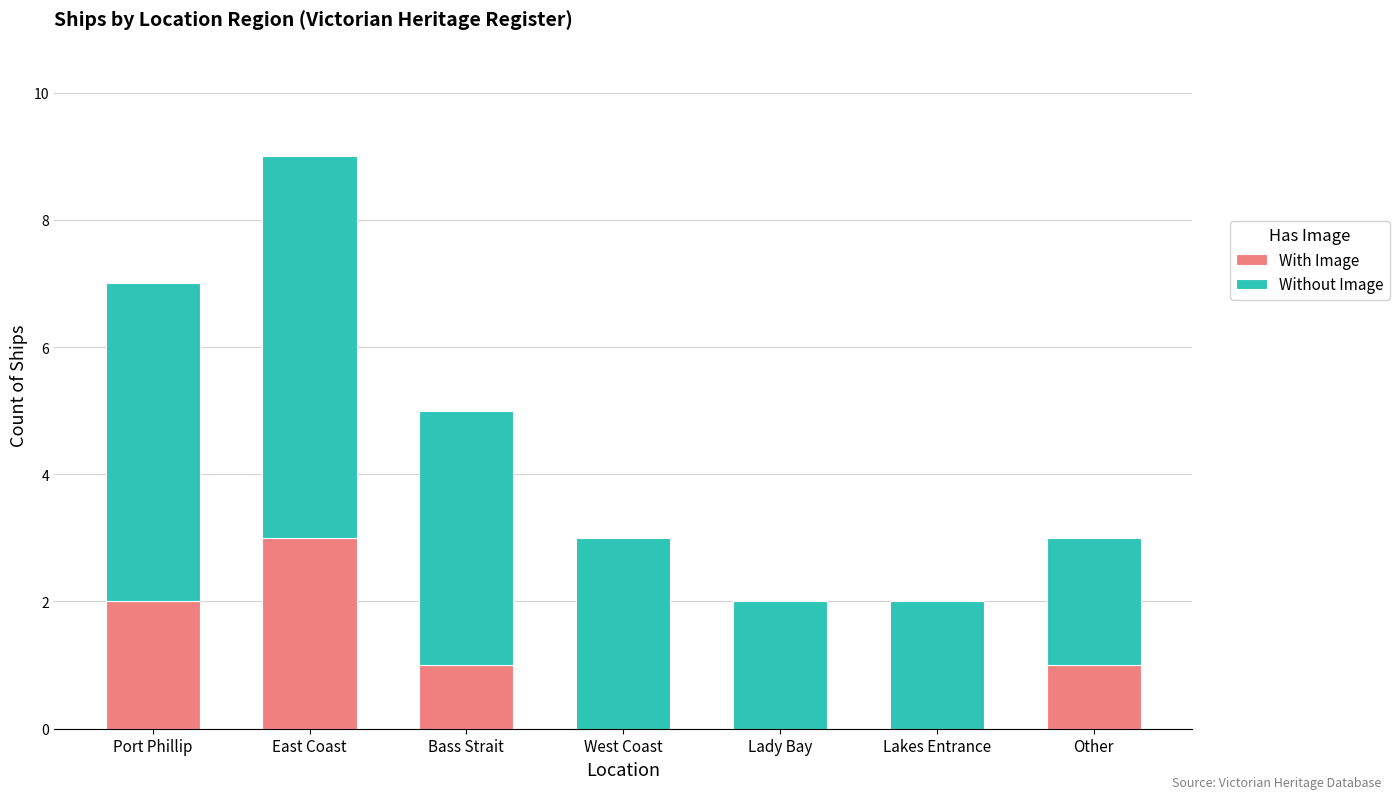

What is the difference between the With Image values at Bass Strait and Port Phillip?

1